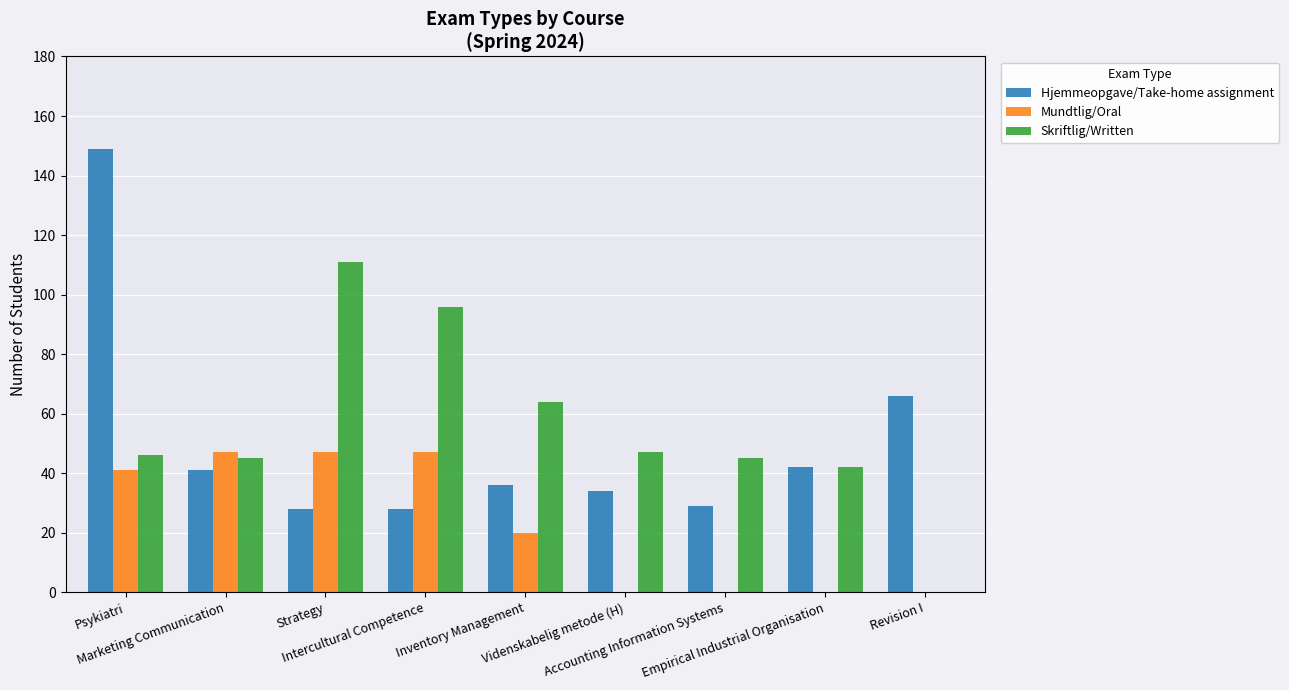

Reading left to right, what are all the values shown in this chart?

Hjemmeopgave/Take-home assignment: Psykiatri=149	Marketing Communication=41	Strategy=28	Intercultural Competence=28	Inventory Management=36	Videnskabelig metode (H)=34	Accounting Information Systems=29	Empirical Industrial Organisation=42	Revision I=66
Mundtlig/Oral: Psykiatri=41	Marketing Communication=47	Strategy=47	Intercultural Competence=47	Inventory Management=20	Videnskabelig metode (H)=0	Accounting Information Systems=0	Empirical Industrial Organisation=0	Revision I=0
Skriftlig/Written: Psykiatri=46	Marketing Communication=45	Strategy=111	Intercultural Competence=96	Inventory Management=64	Videnskabelig metode (H)=47	Accounting Information Systems=45	Empirical Industrial Organisation=42	Revision I=0